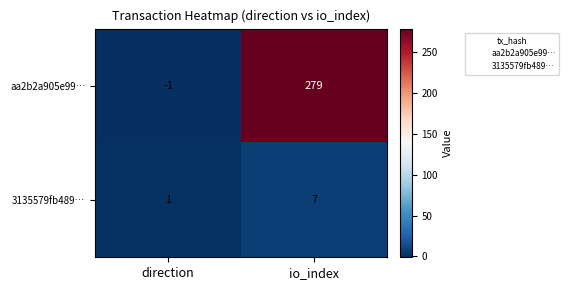

List the series in order of their peak value, lowest first.

3135579fb489…, aa2b2a905e99…